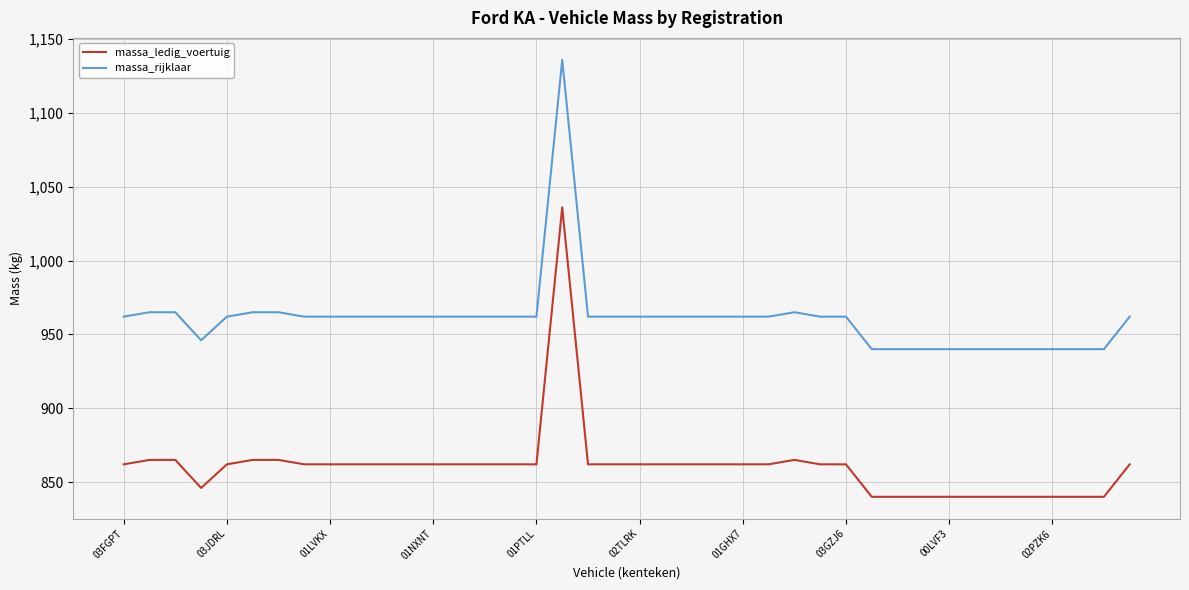

What is the difference between the maximum and minimum values in the massa_ledig_voertuig series?

196